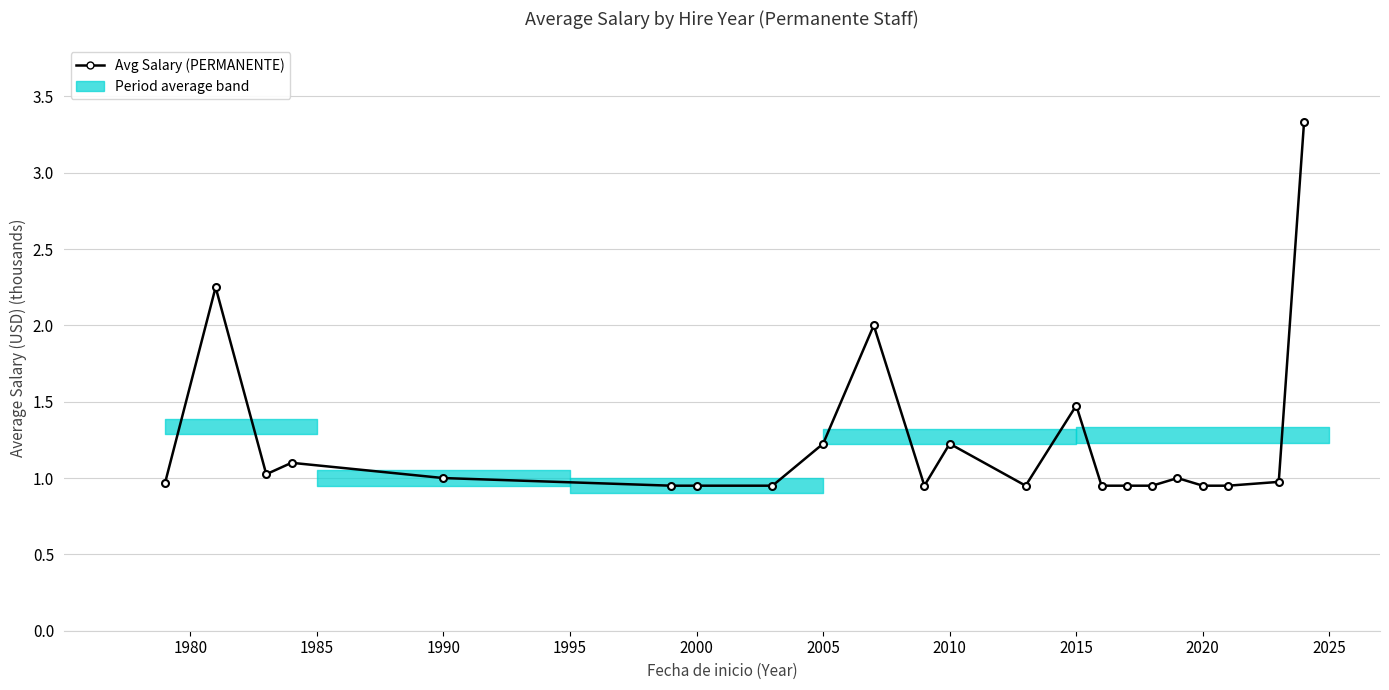

What is the difference between the second highest and second lowest values?

1.3